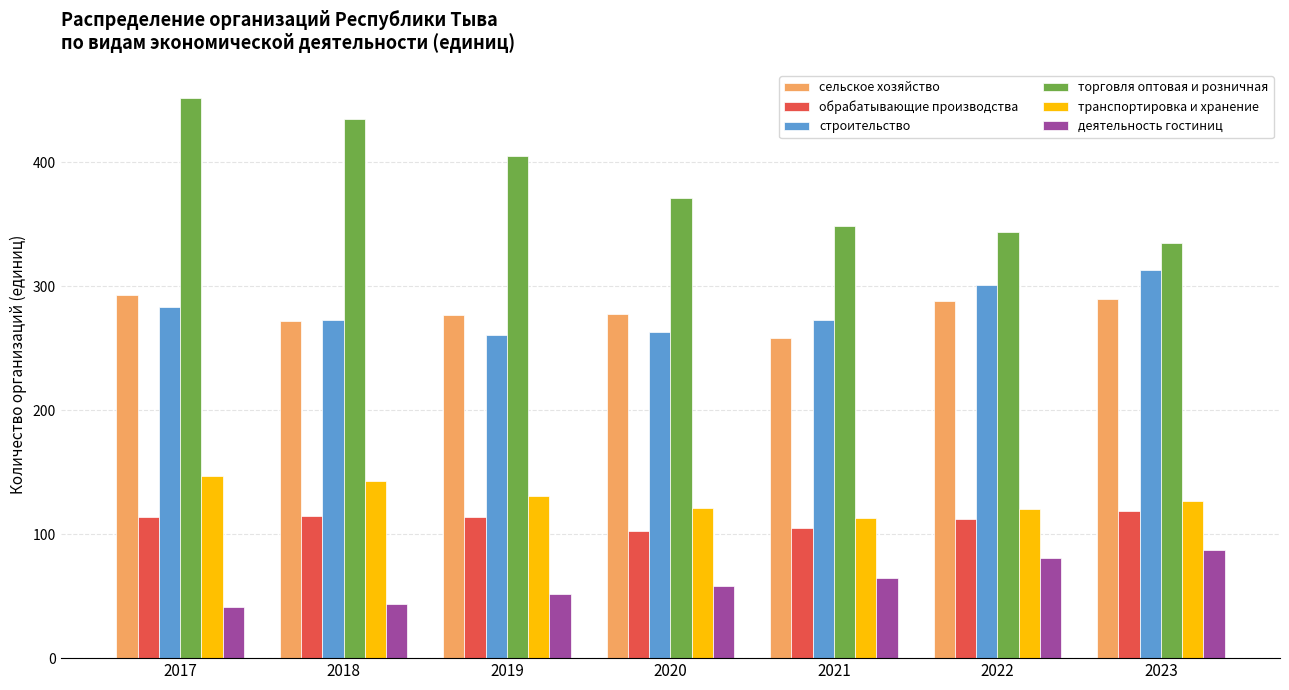

The value of торговля оптовая и розничная at 2022 is 217. True or false?

False